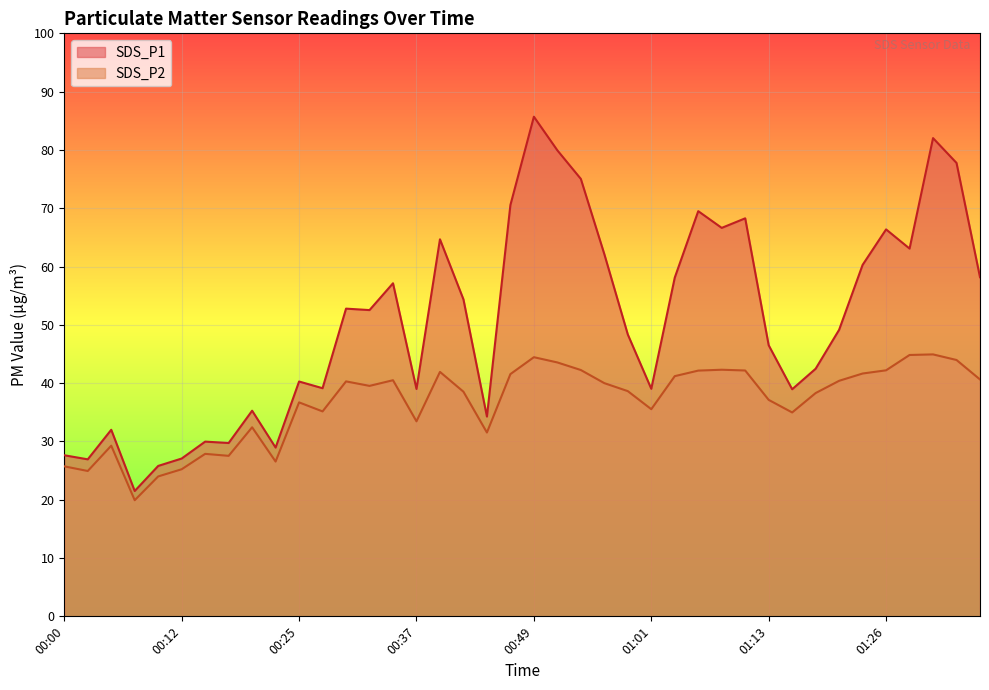

How many lines are shown in the chart?

2